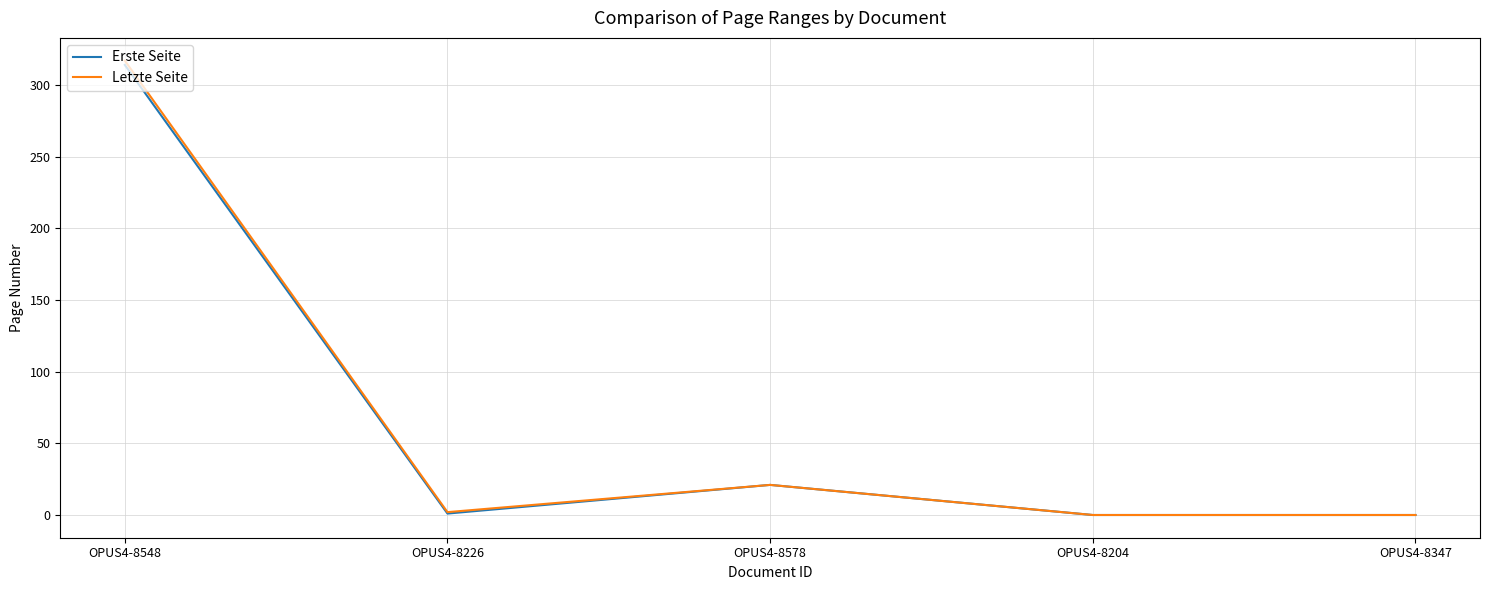

Which series has the widest spread of values?

Letzte Seite